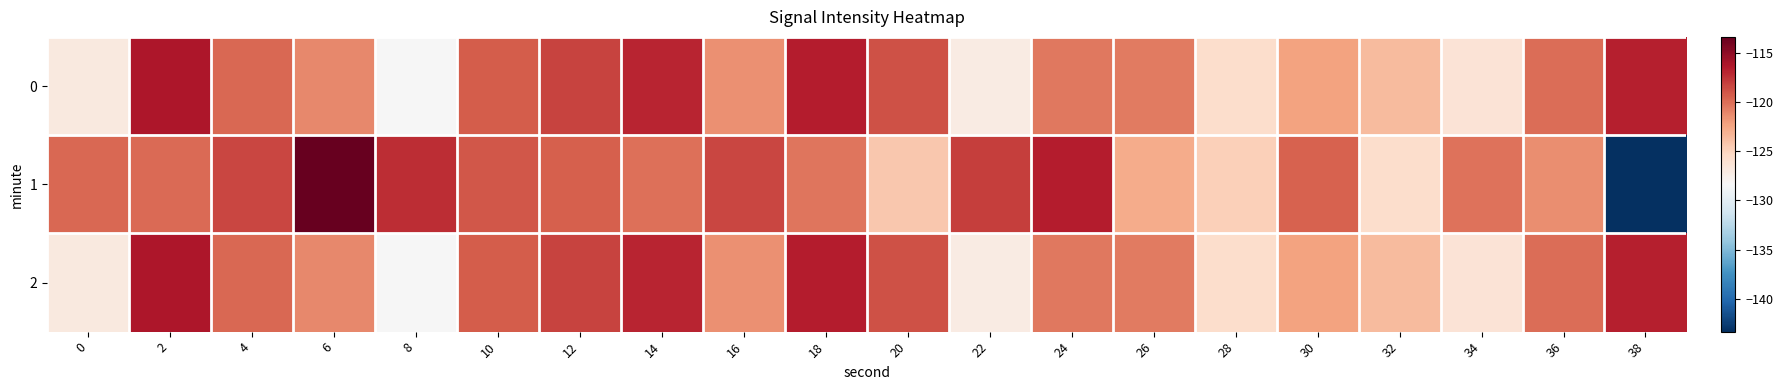

Which series has the largest total across all categories?

1